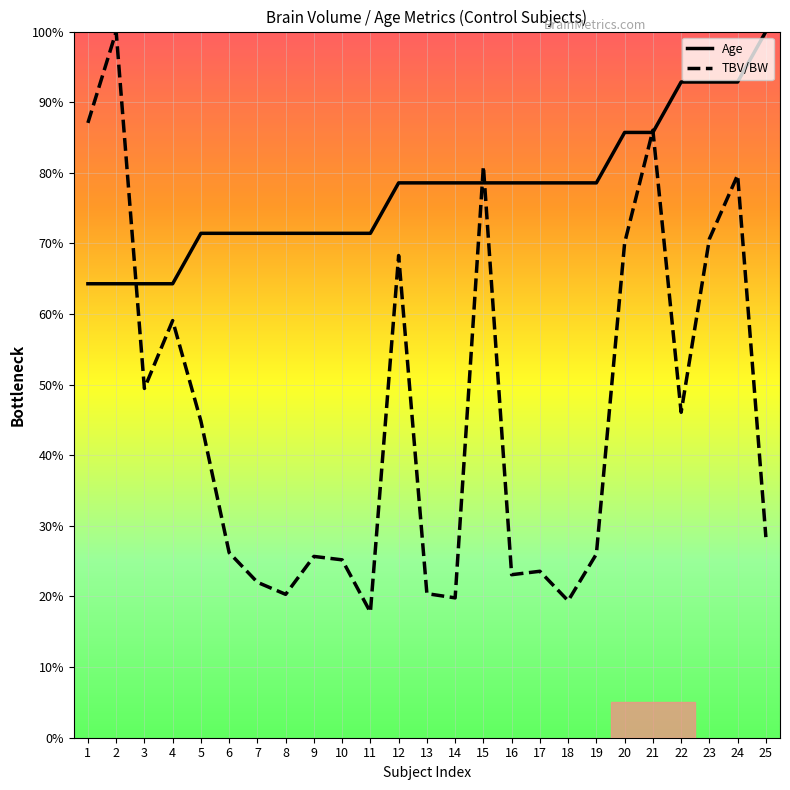

True or false: TBV/BW has a value of 140.2 at 21.

False